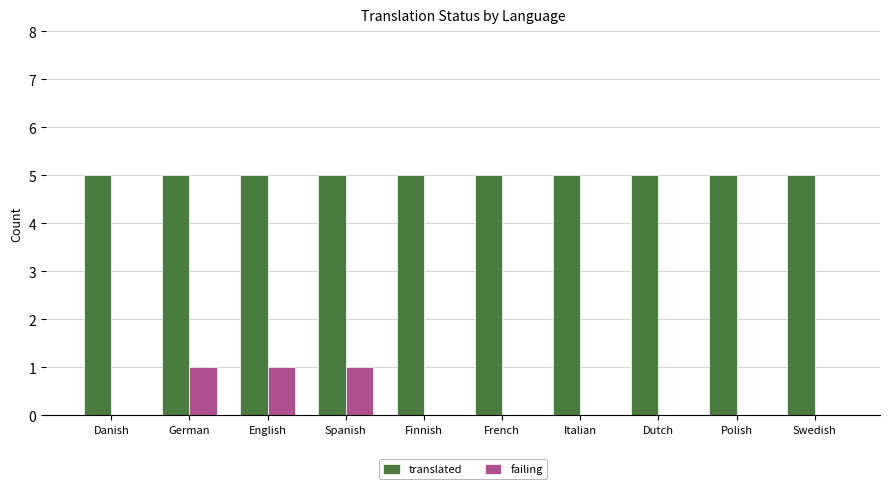

Which series has the largest total across all categories?

translated